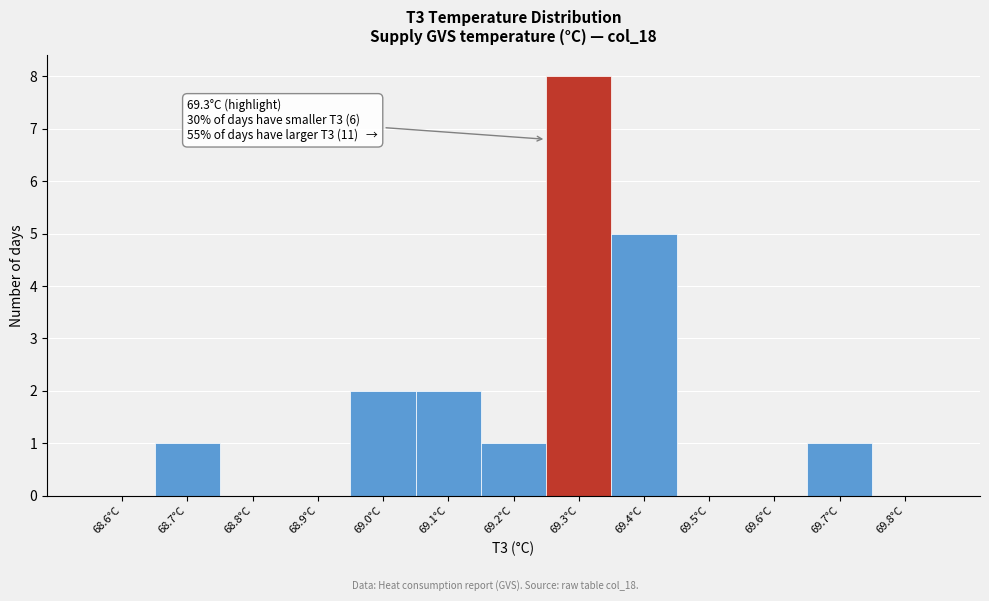

Reading right to left, list all the values displayed in this chart.

69.8°C=0	69.7°C=1	69.6°C=0	69.5°C=0	69.4°C=5	69.3°C=8	69.2°C=1	69.1°C=2	69.0°C=2	68.9°C=0	68.8°C=0	68.7°C=1	68.6°C=0